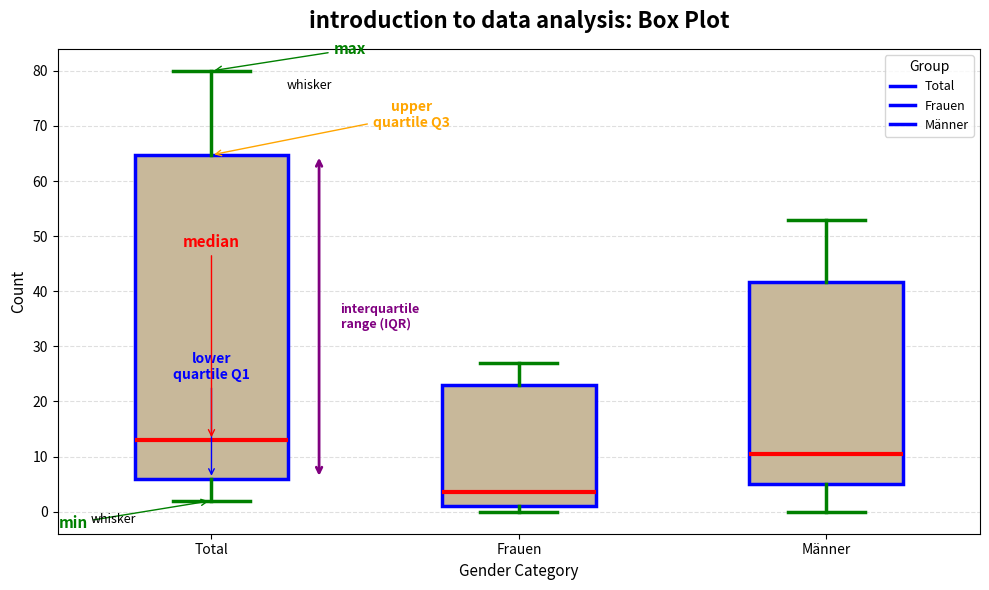

Where does the lower whisker of the box for Total end on the y-axis? The values are not printed on the chart, so give them approximately, as read against the axis.

2